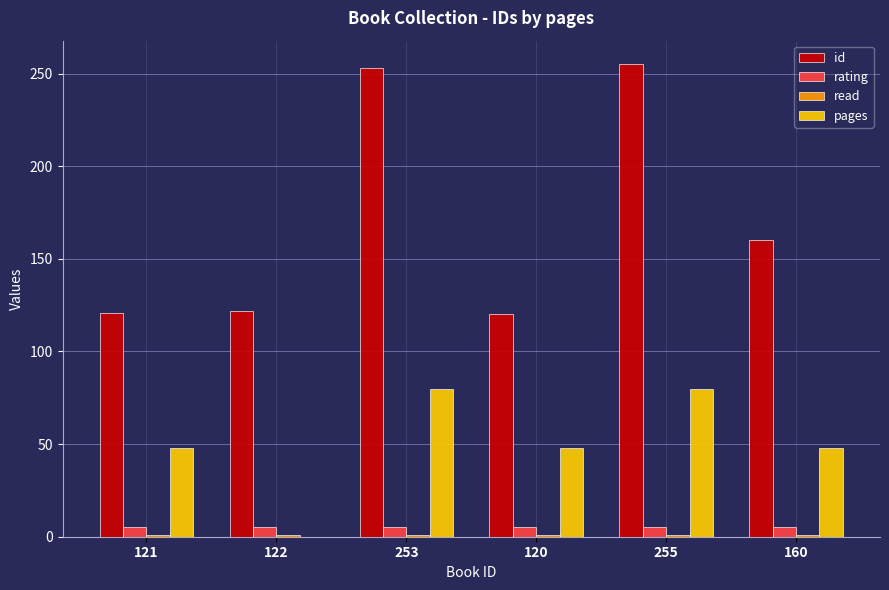

Between 120 and 255, which series saw the biggest shift?

id